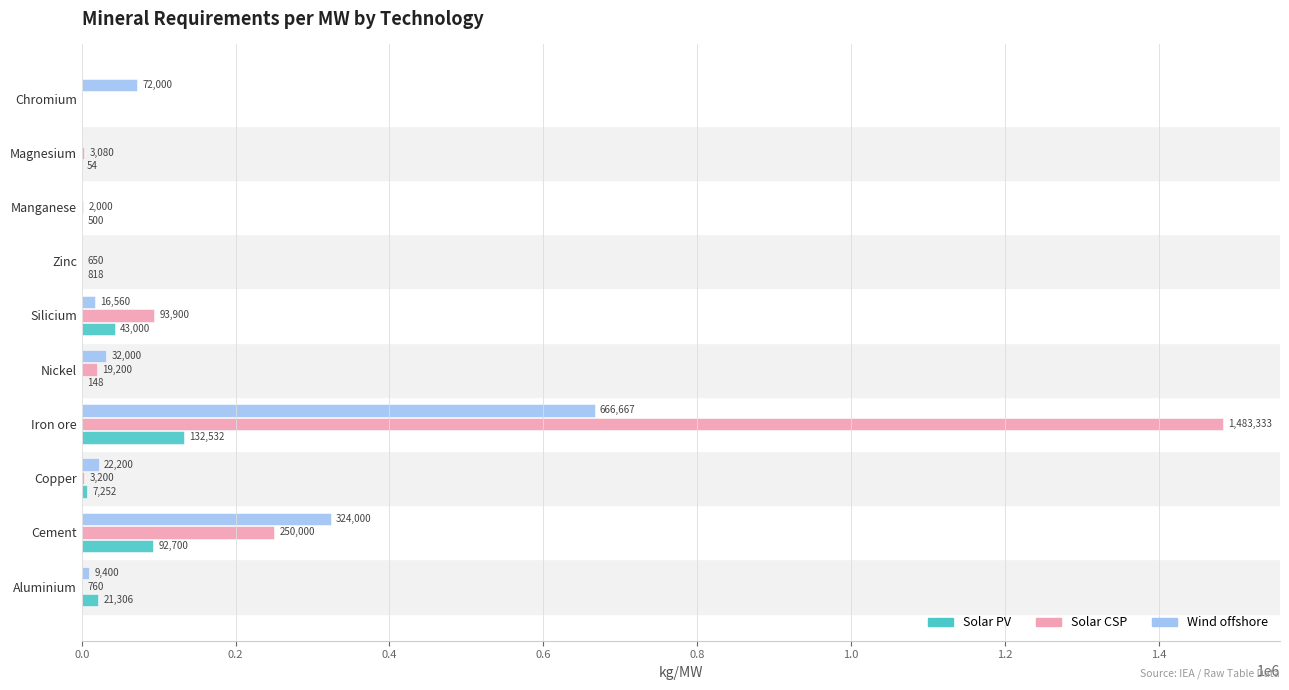

The value of Wind offshore at Nickel is 32000.0. True or false?

True